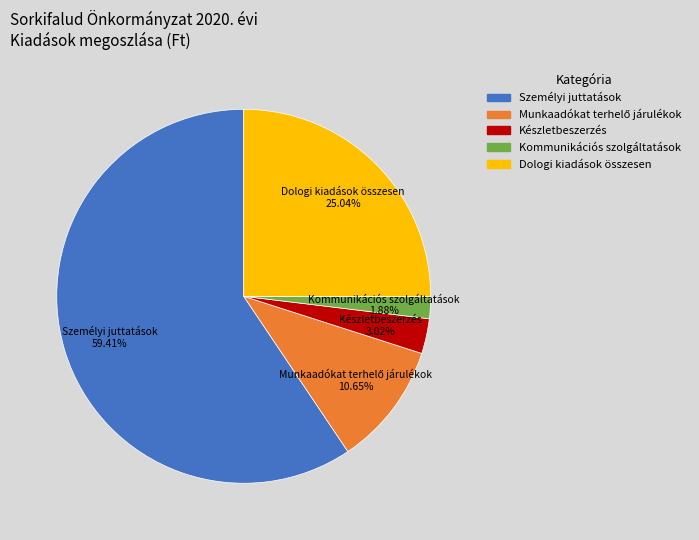

How many segments does this pie chart have?

5